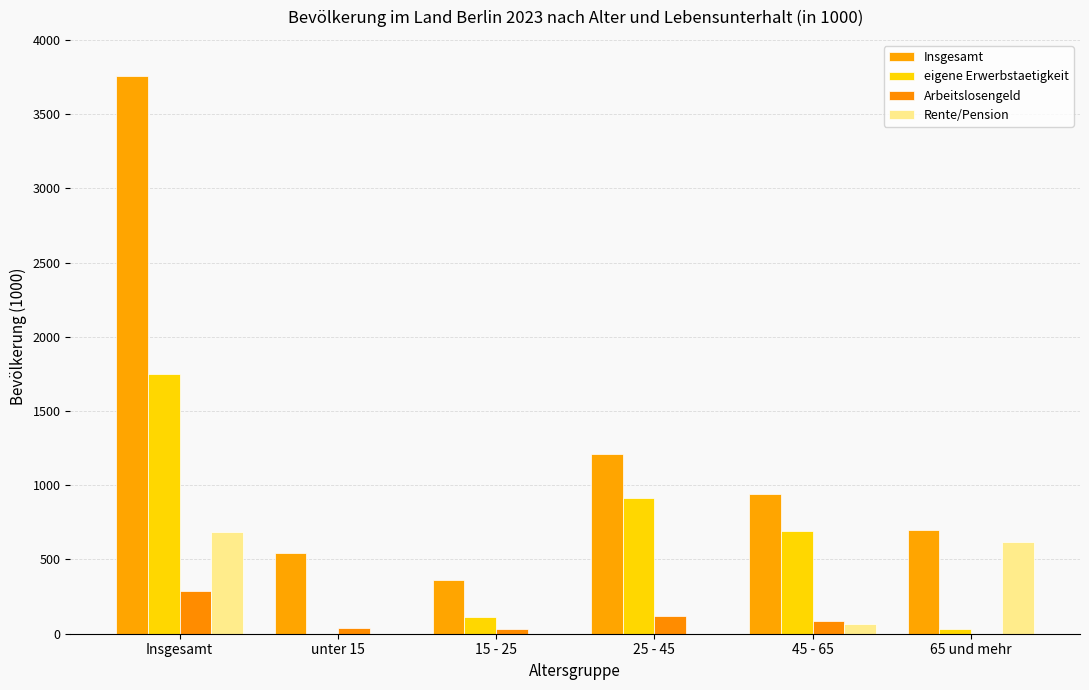

How many groups of bars are there?

6